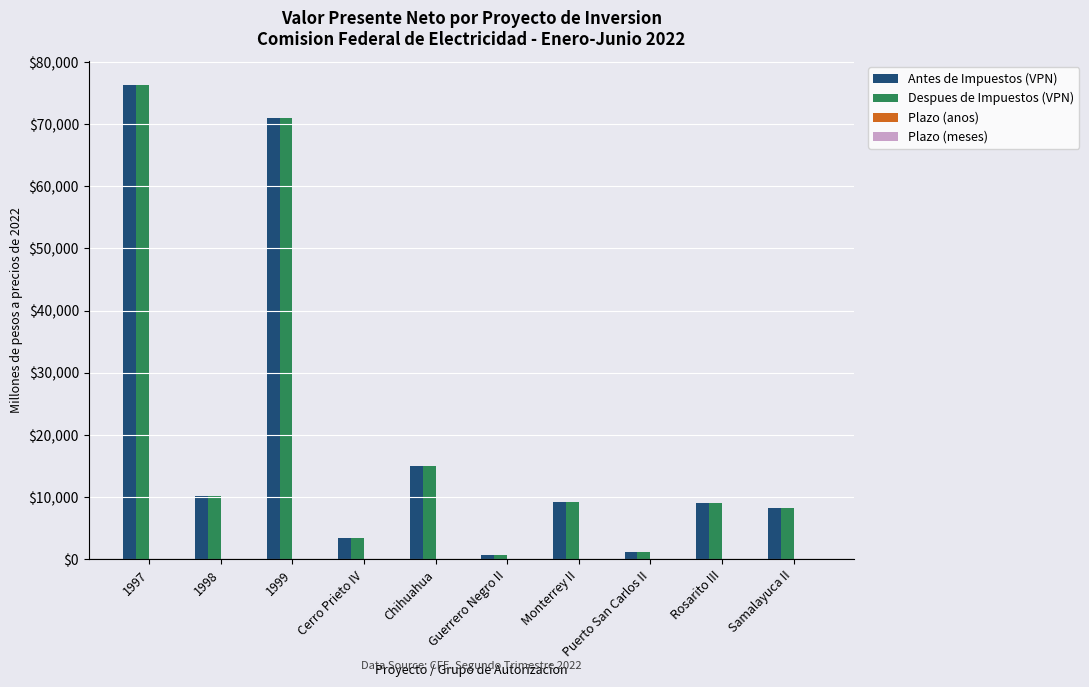

What is the maximum value shown in the chart?

76311.6